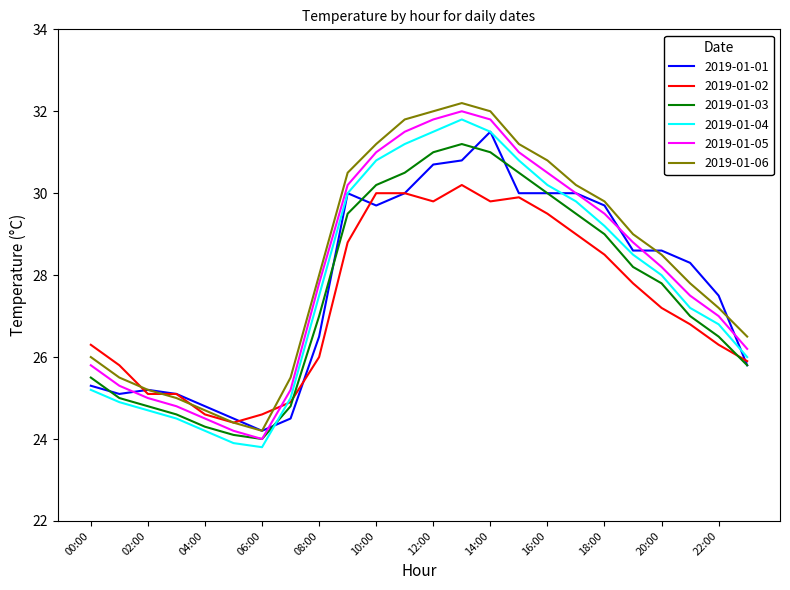

What is the lowest value of the 2019-01-06 series?

24.2